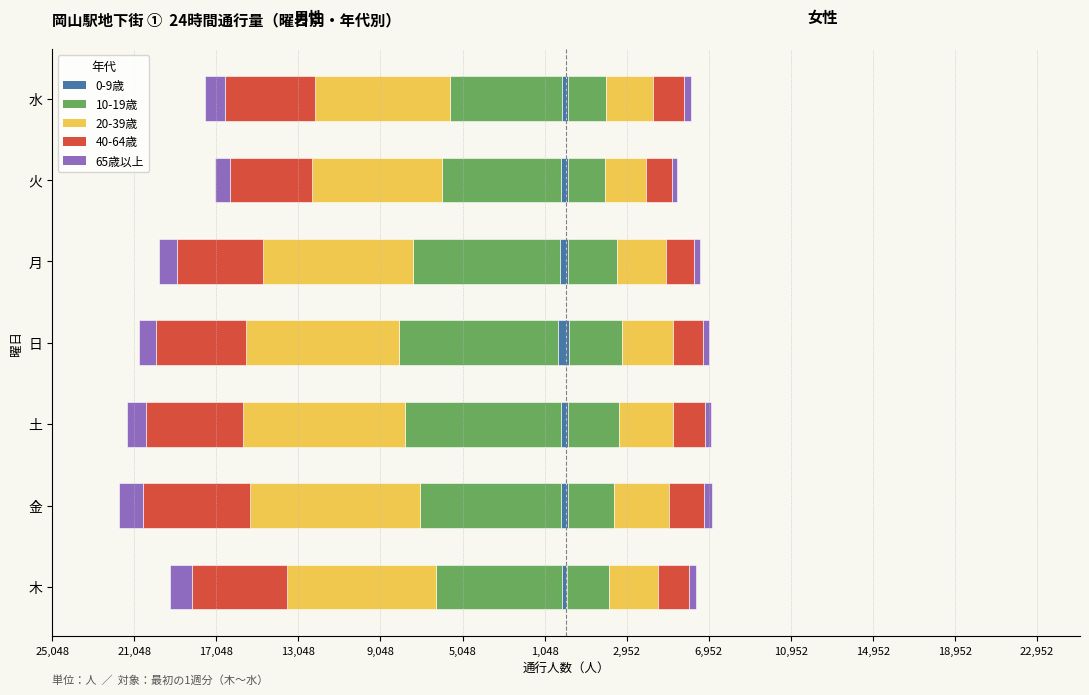

Are the bars grouped side by side (vs. stacked)?

Yes